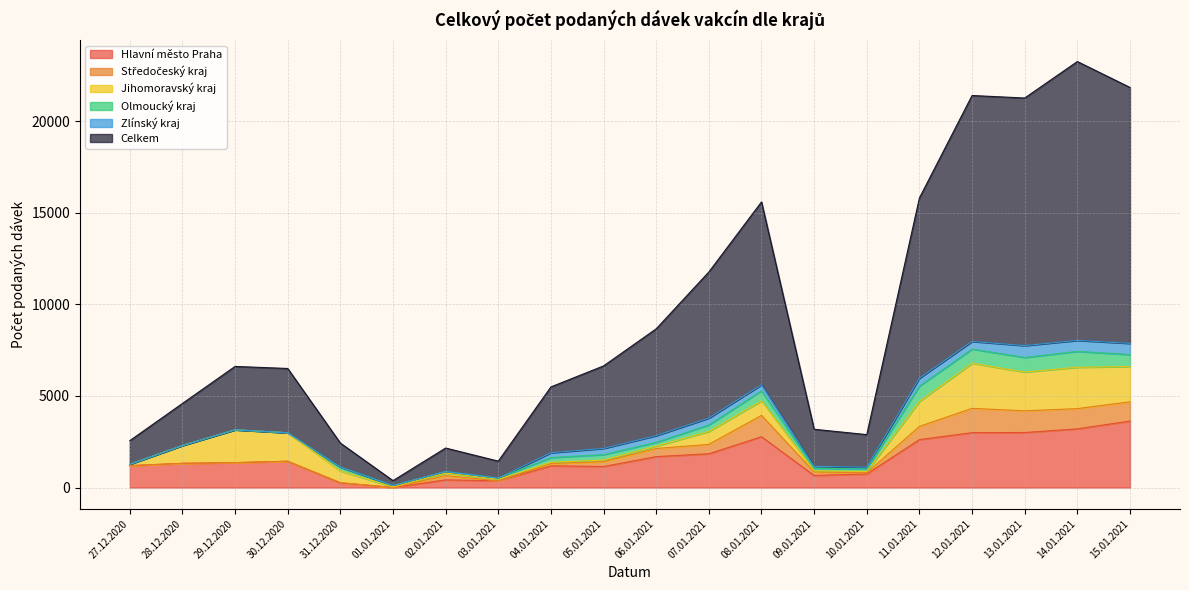

What is the highest value of the Hlavní město Praha series?

3632